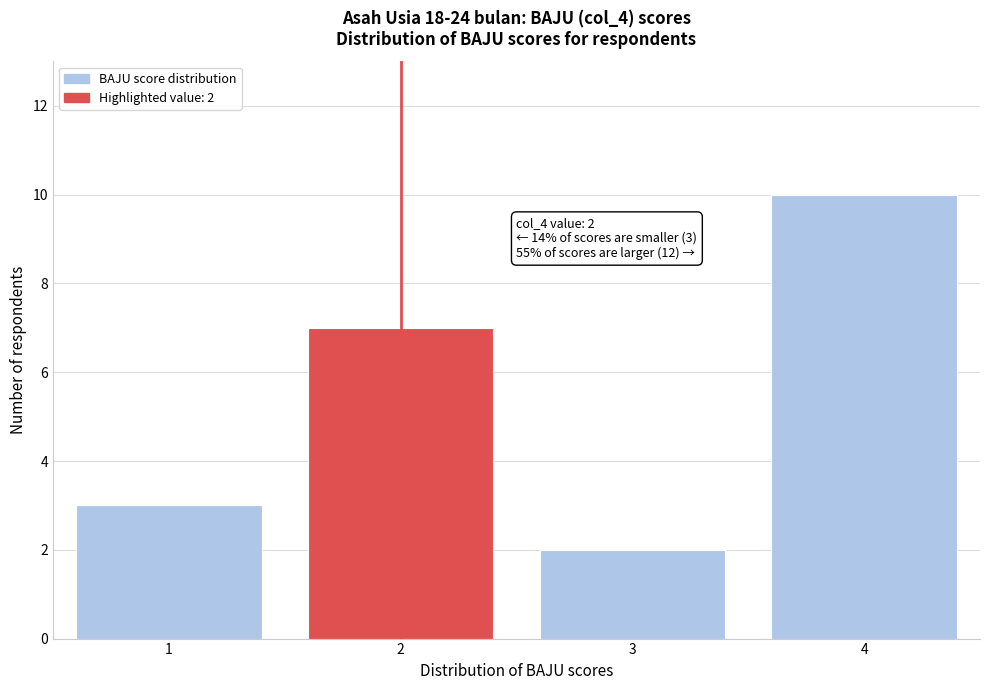

Which range on the x-axis has the tallest bar?

3.5 to 4.5